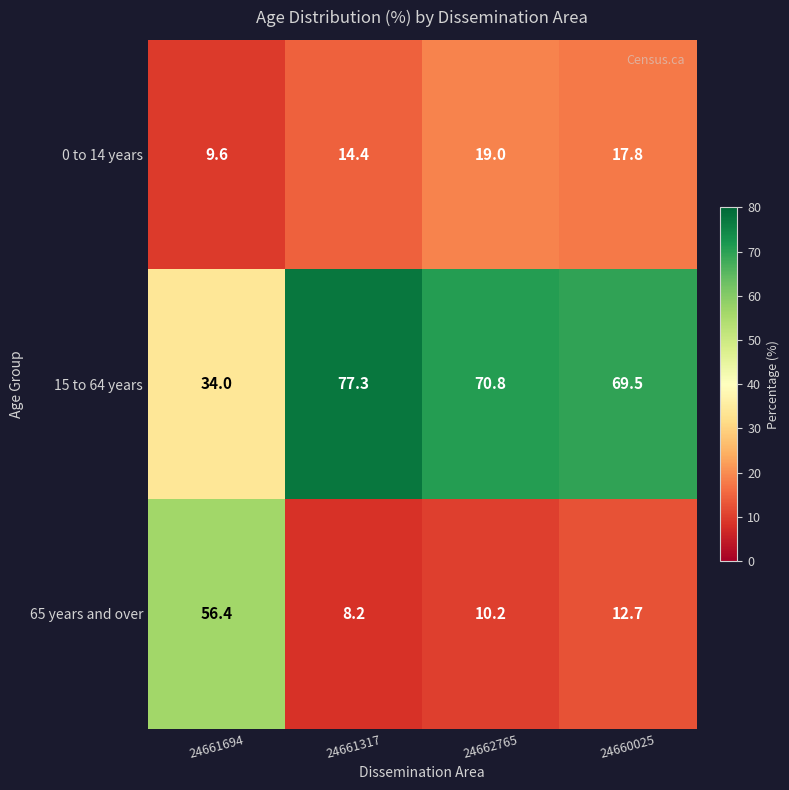

What is the minimum value shown in the chart?

8.2